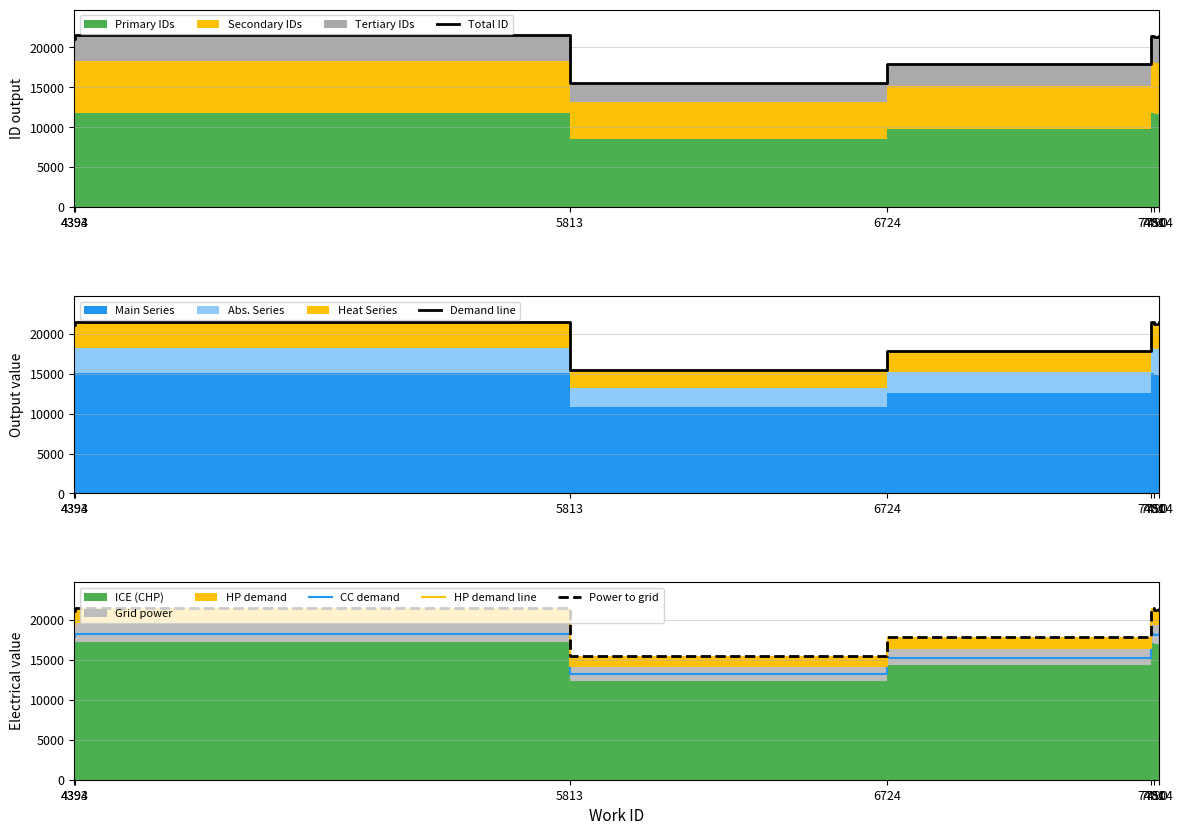

At how many categories does at least one series exceed 13492?

7